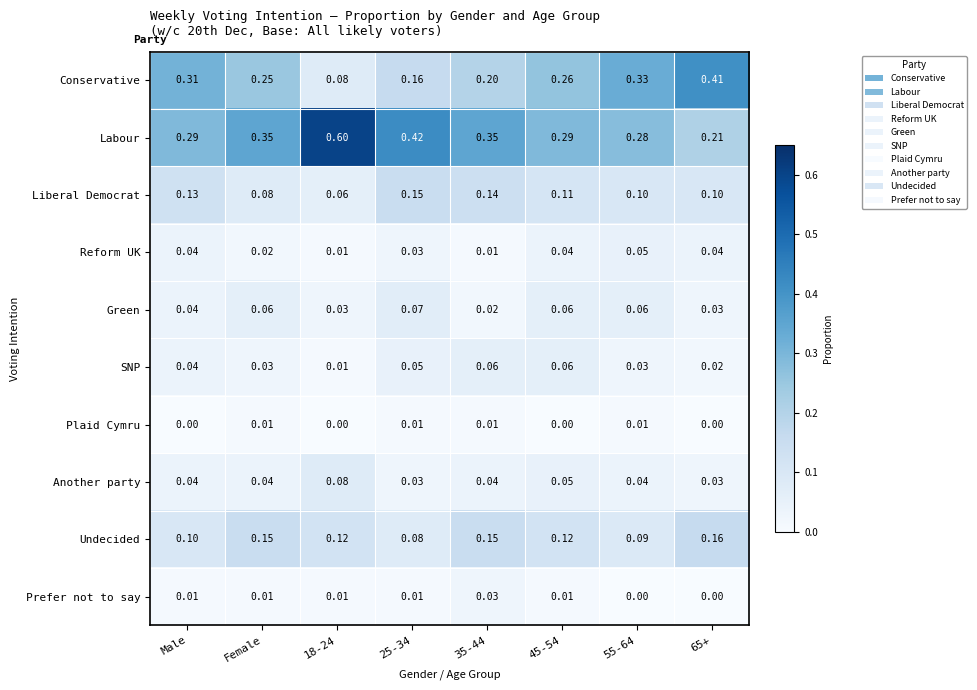

Between 18-24 and 65+, which series saw the biggest shift?

Labour